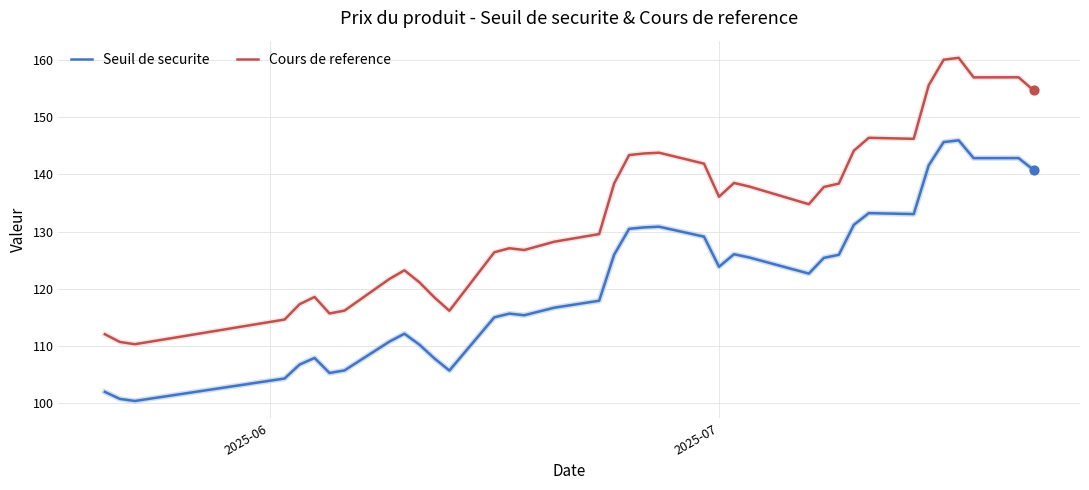

Which series has the largest total across all categories?

Cours de reference